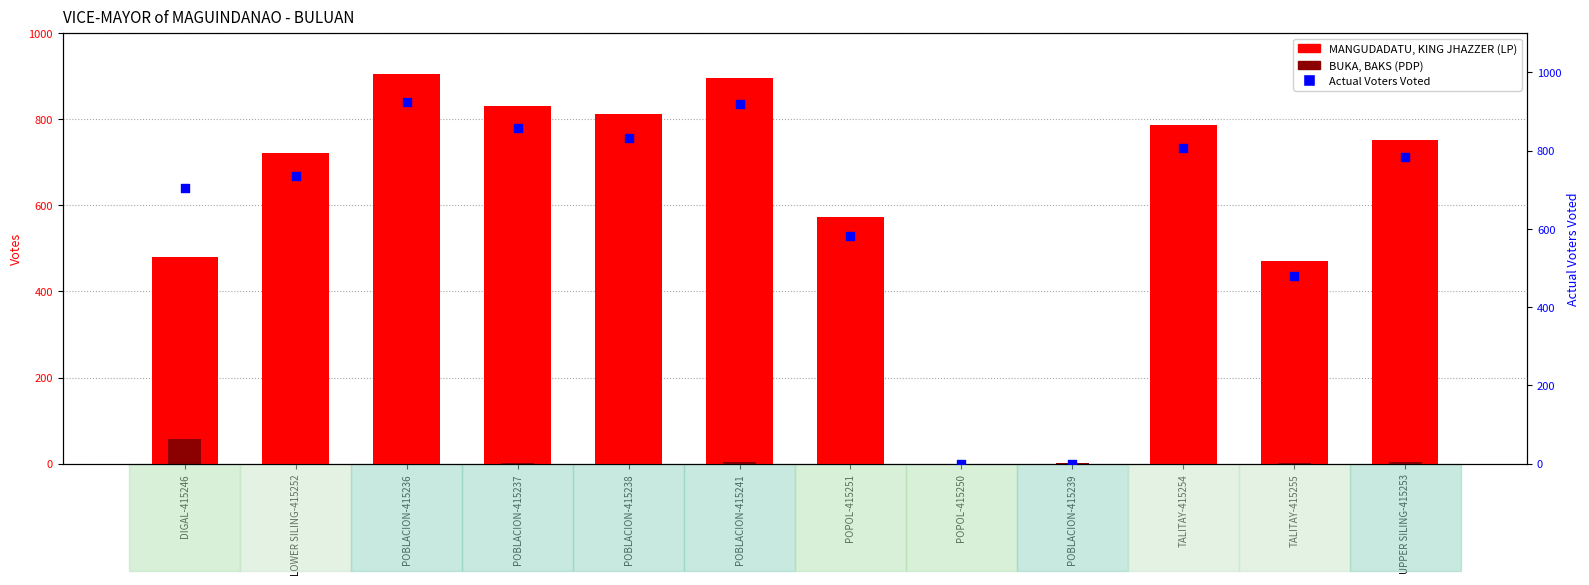

Which series has the largest total across all categories?

Actual Voters Voted